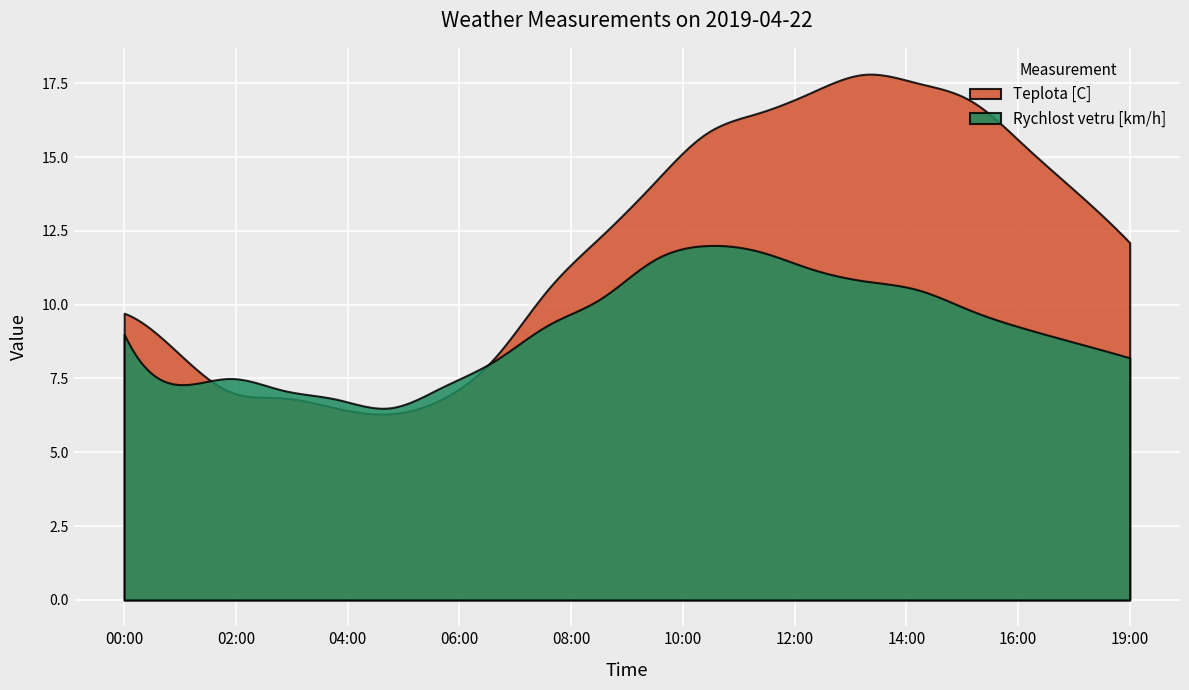

Rank the series at 11:00 from lowest to highest value.

Rychlost vetru [km/h], Teplota [C]